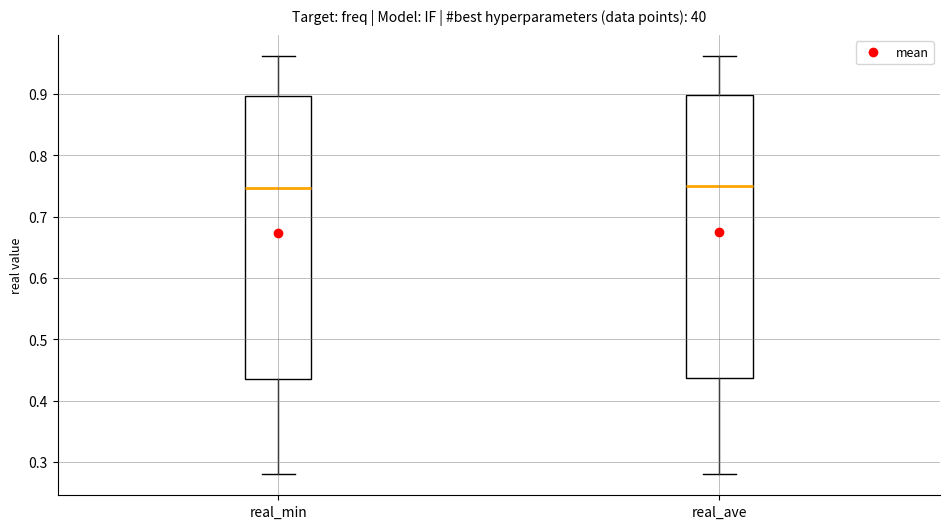

Where does the lower whisker of the box for real_ave end on the y-axis? The values are not printed on the chart, so give them approximately, as read against the axis.

0.28